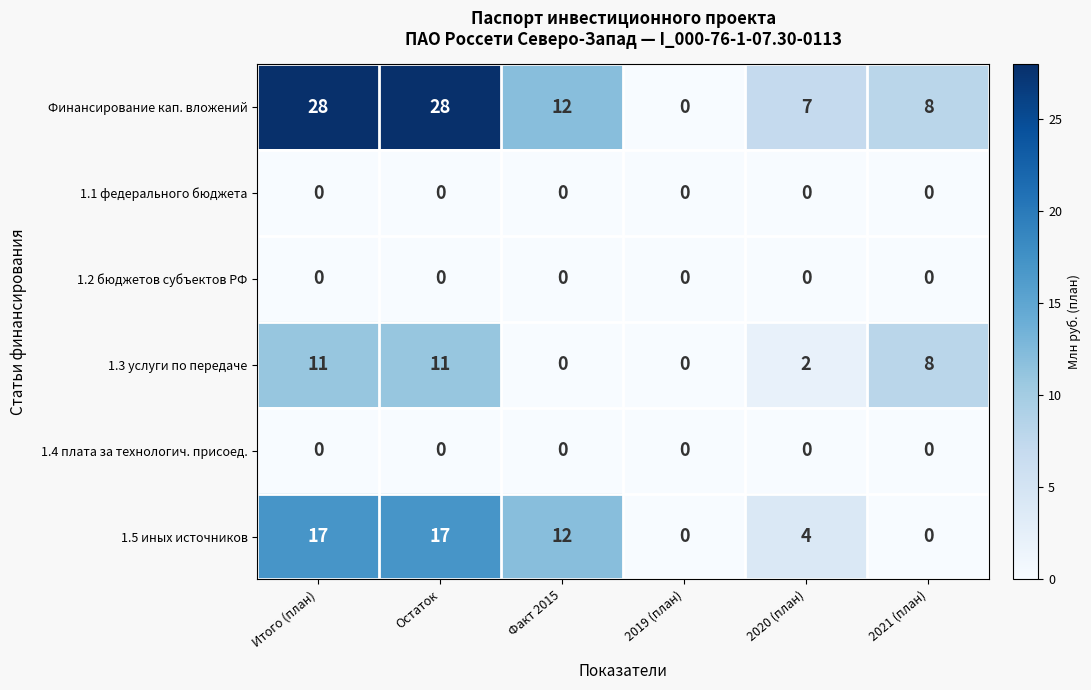

Count the 1.3 услуги по передаче values in the range 0 to 11.

6